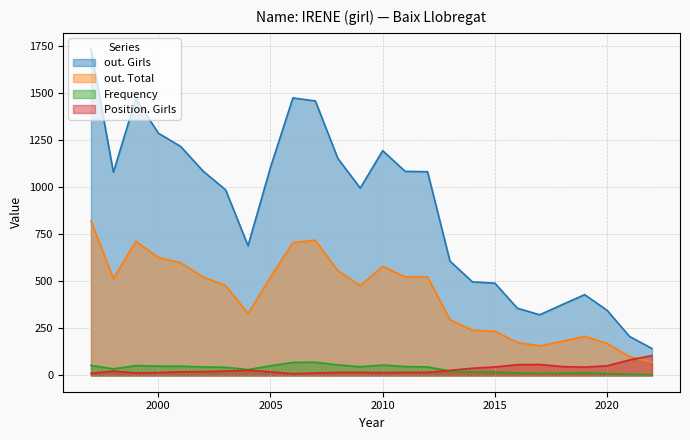

At which category does the chart reach its minimum across all series?

2022